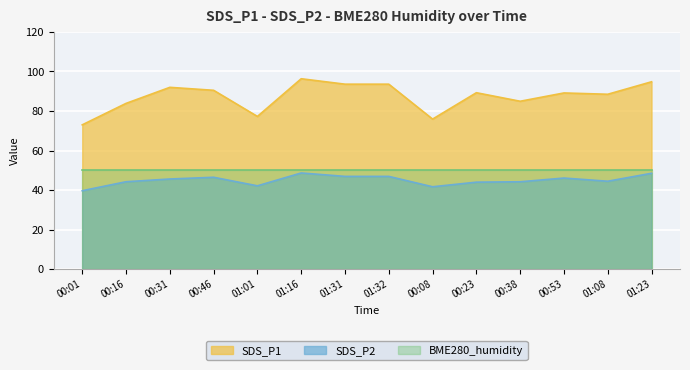

What is the difference between the highest and lowest values at 00:46?

44.0